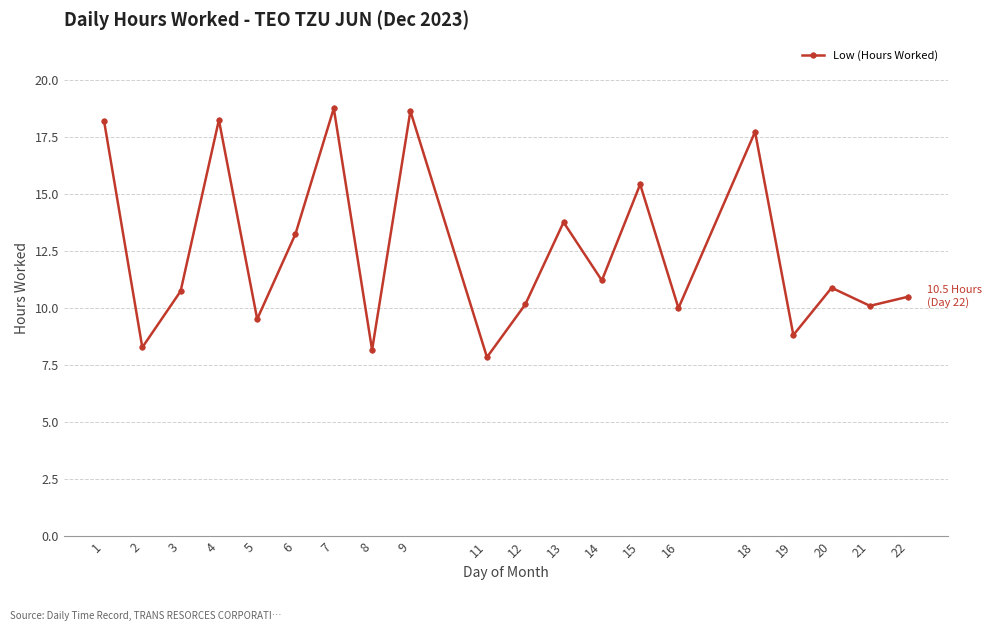

What is the value of the 14th point from the left?

15.4